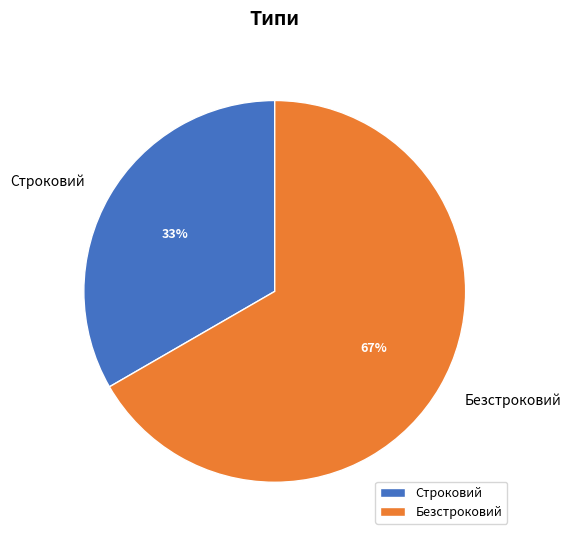

Which slice is the smallest?

Строковий